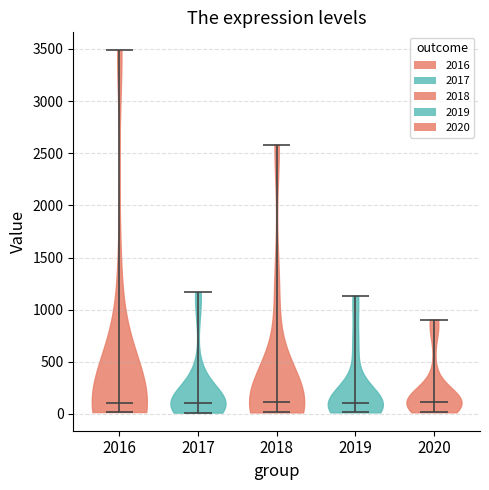

Reading left to right, read every violin against the y-axis: where its median line is, and the lowest and highest points it reaches. The values are not printed on the chart, so give them approximately, as read against the axis.

2016: median line 100, lowest point 0, highest point 3500
2017: median line 100, lowest point 0, highest point 1150
2018: median line 100, lowest point 0, highest point 2600
2019: median line 100, lowest point 0, highest point 1150
2020: median line 100, lowest point 0, highest point 900